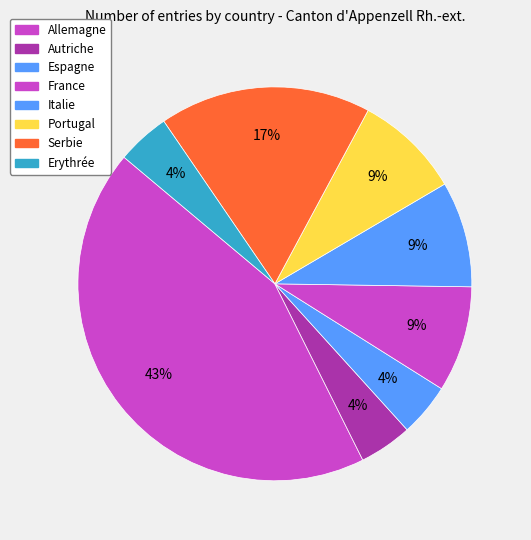

Is the sum of Autriche and Allemagne greater than half?

No